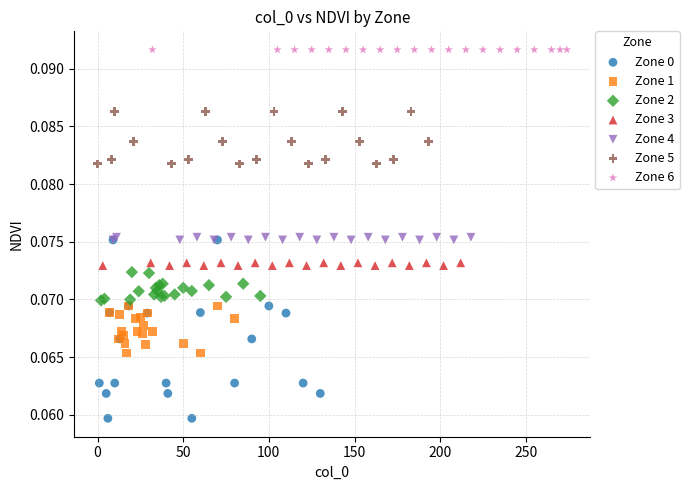

What are all the series names shown in the legend?

Zone 0, Zone 1, Zone 2, Zone 3, Zone 4, Zone 5, Zone 6